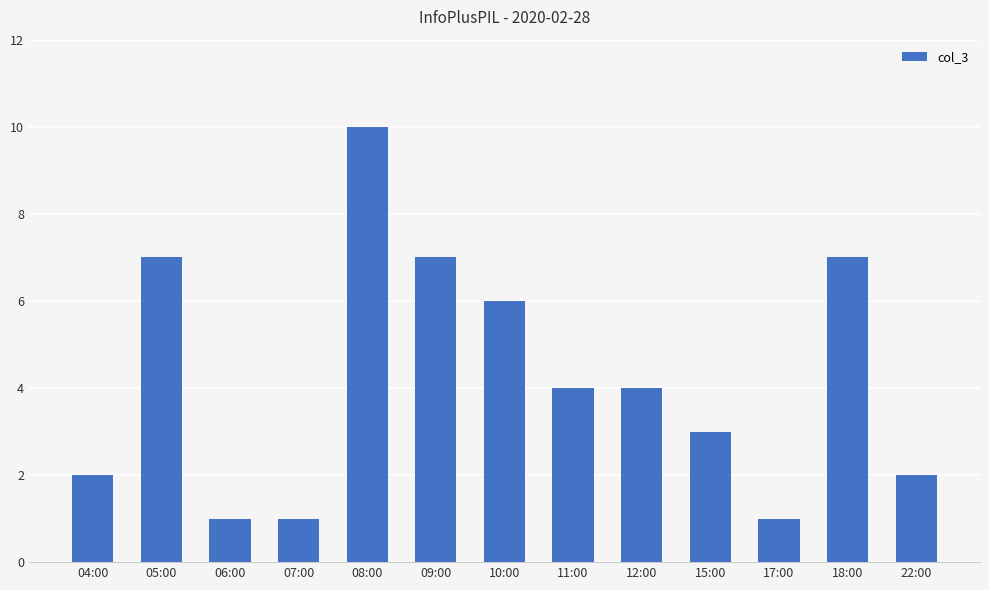

What is the value of the 13th bar from the left?

2